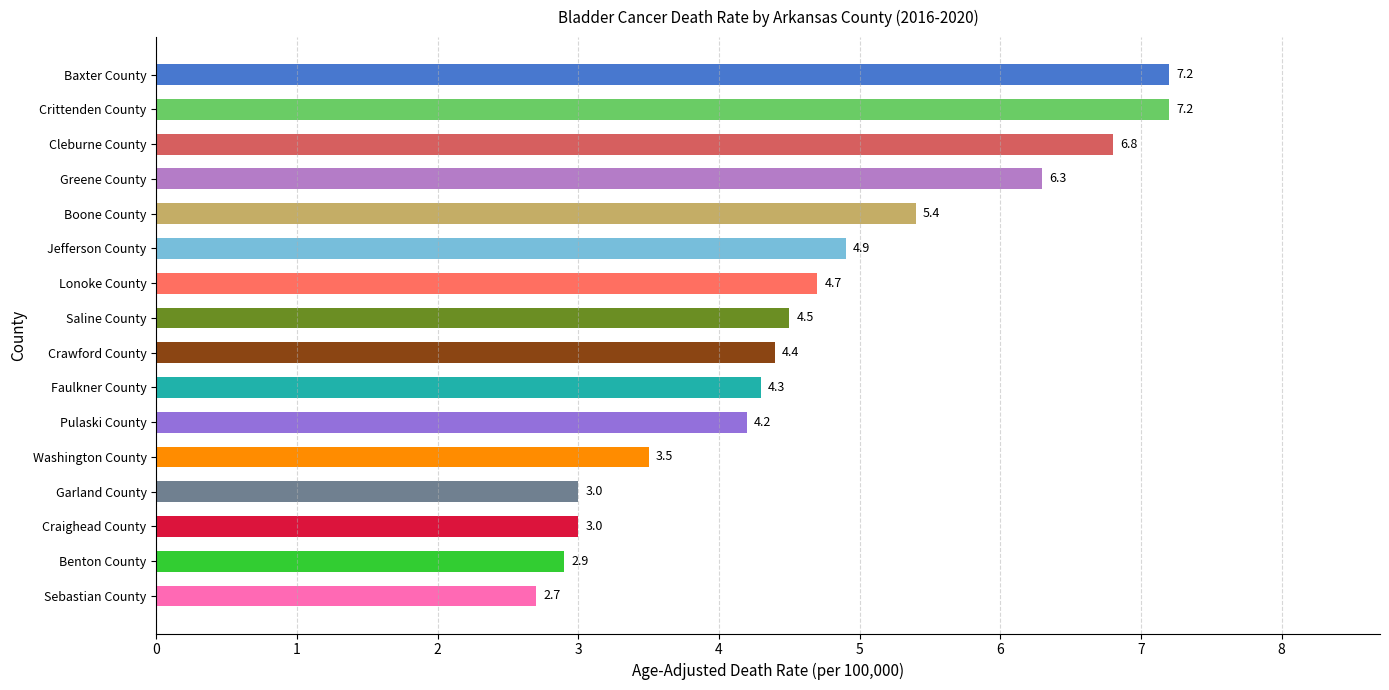

Approximately how many times larger is the value at Crittenden County compared to Garland County?

2.4